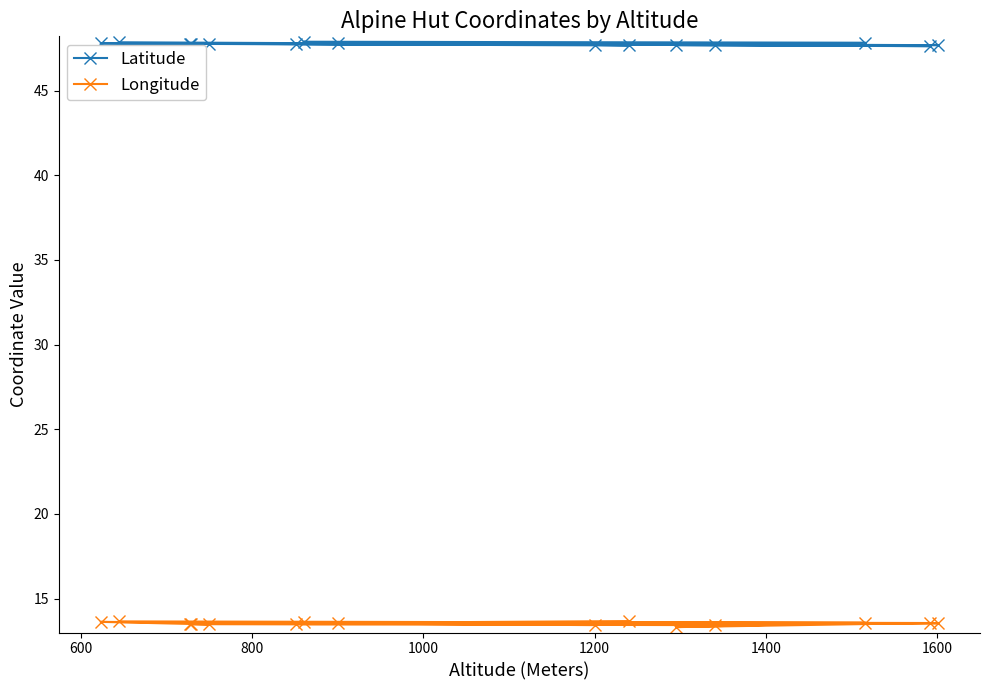

True or false: Latitude has more than 0 points higher than both neighbors.

True